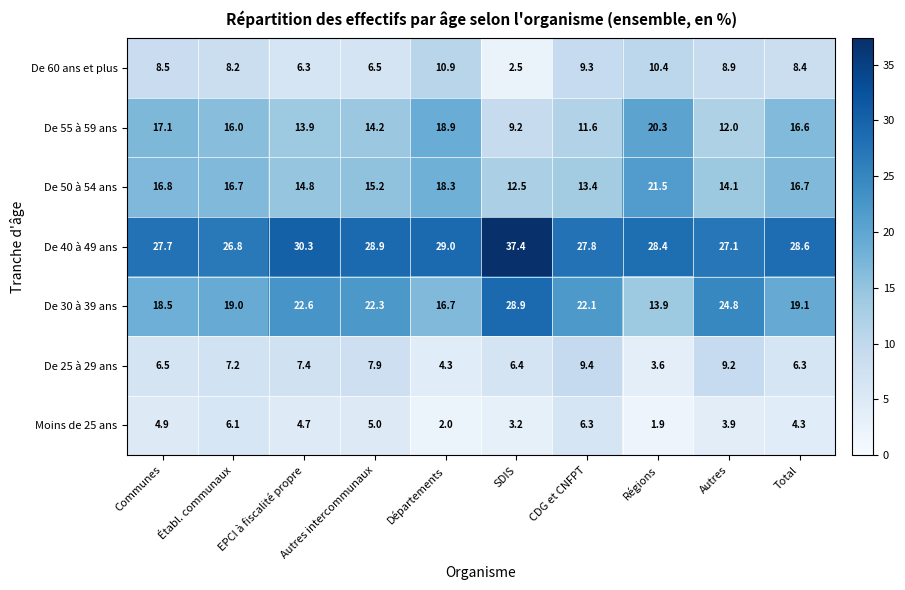

Is it true that De 60 ans et plus equals 3.8 at SDIS?

False